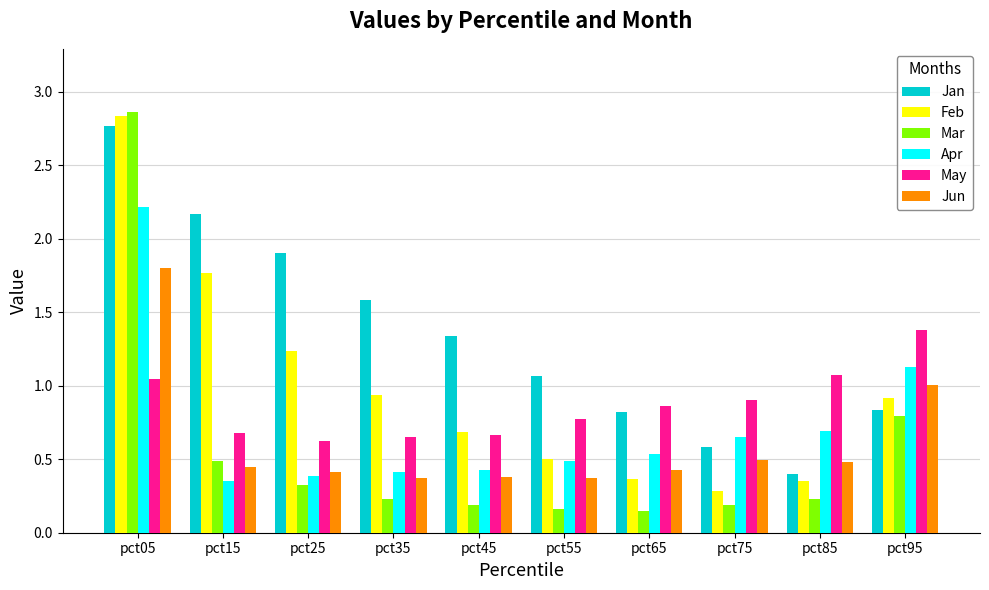

List the series in order of their peak value, highest first.

Mar, Feb, Jan, Apr, Jun, May